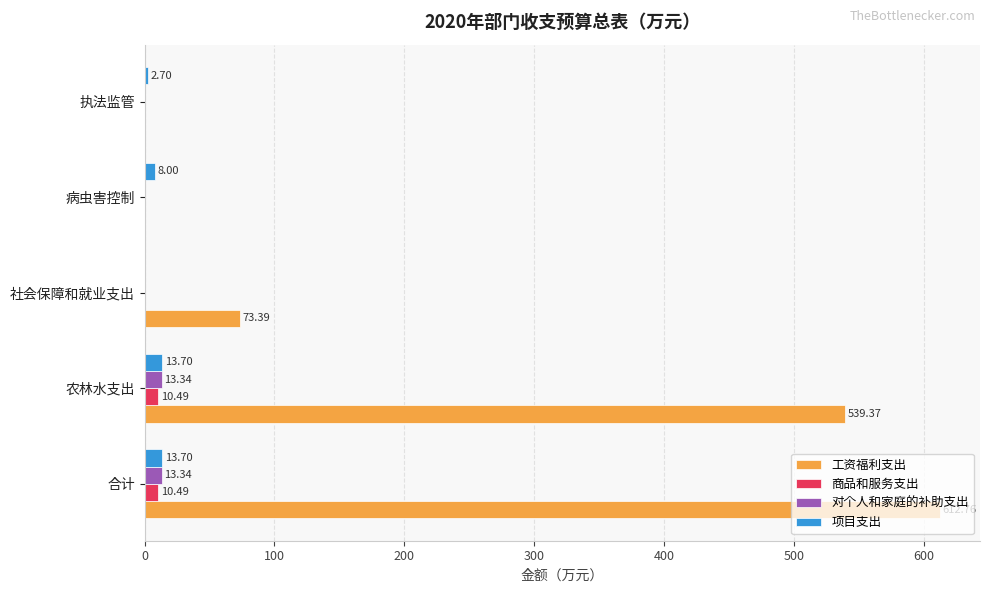

What is the sum of all 对个人和家庭的补助支出 values?

26.7